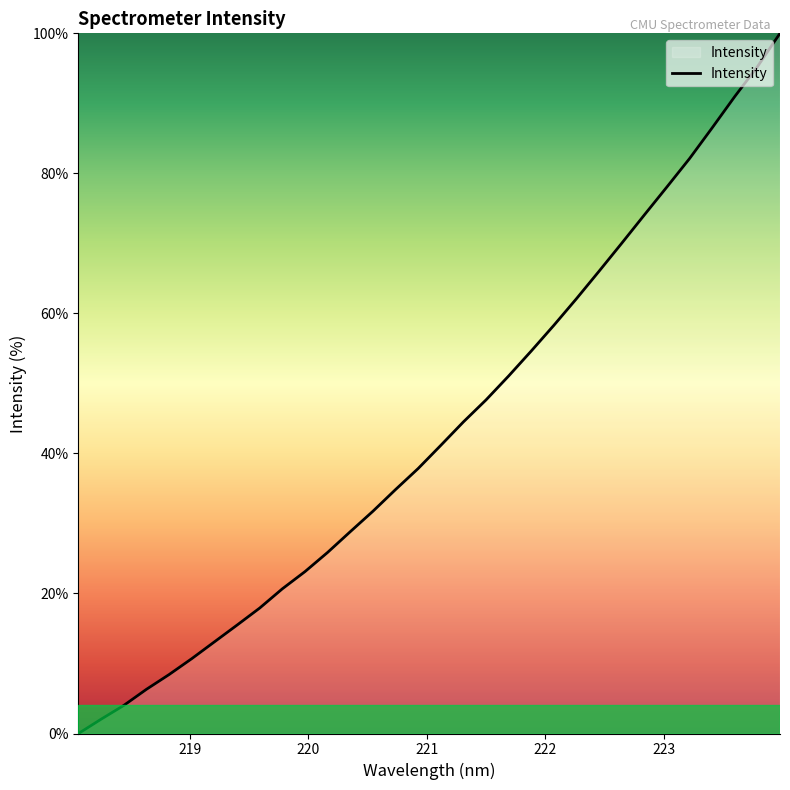

What is the difference between the maximum and minimum values?

100.0